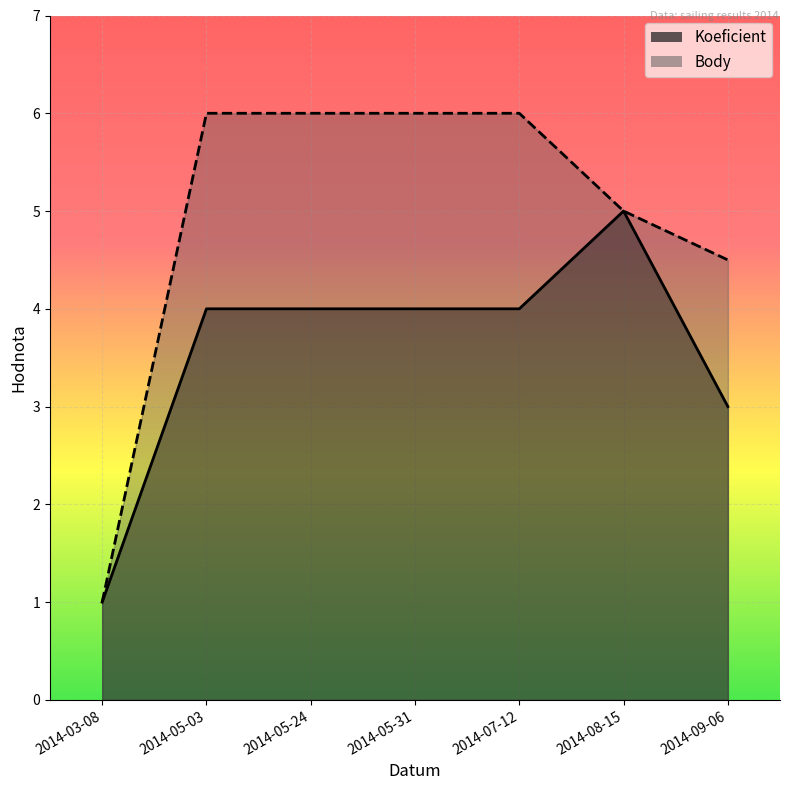

True or false: Koeficient and Body intersect in this chart.

False